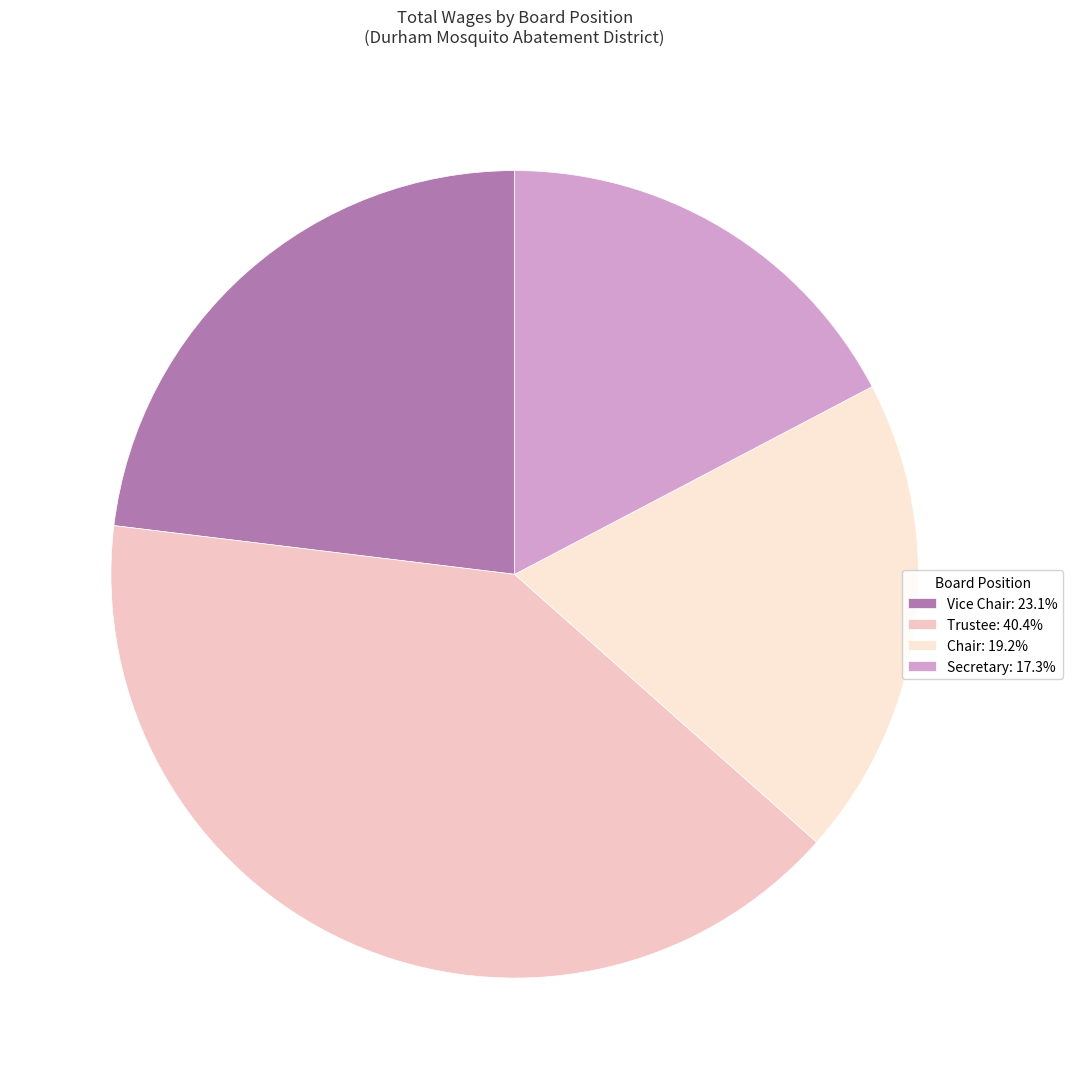

Is there any slice that represents more than half of the pie?

No